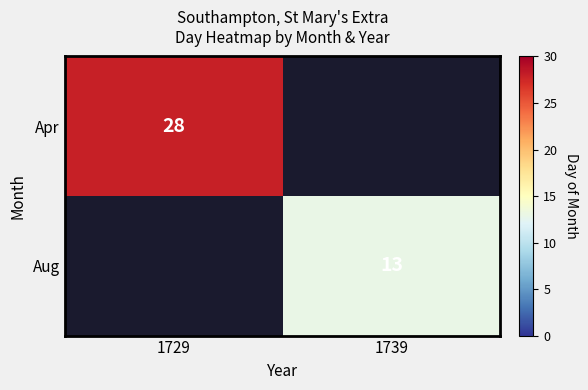

True or false: Aug has a value of 13 at 1739.

True